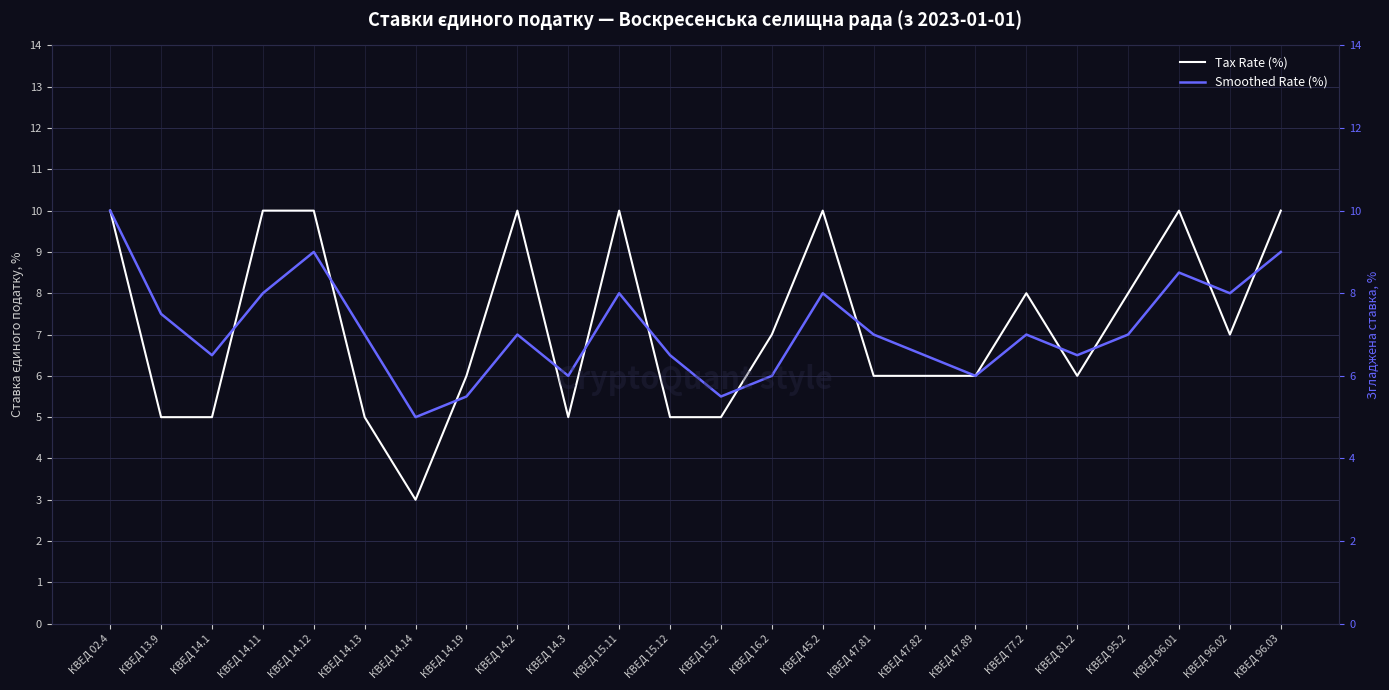

Does the chart display data point markers on the line(s)?

No